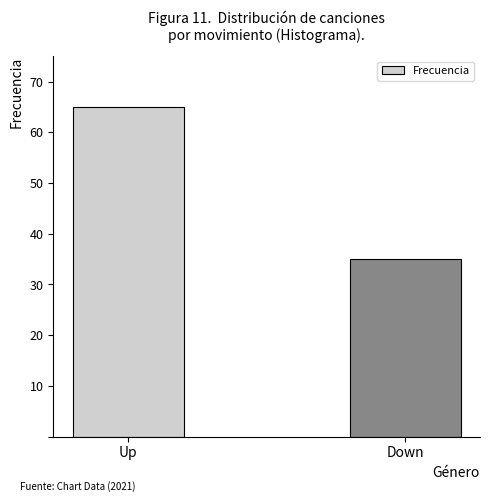

Which has a higher value, Down or Up?

Up